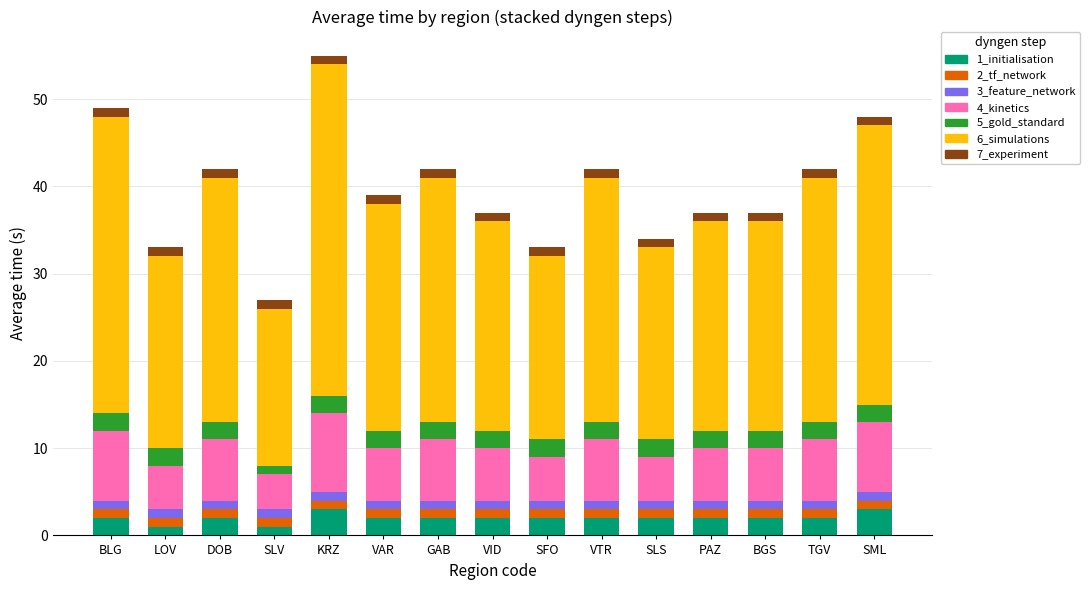

Are the bars grouped side by side (vs. stacked)?

No